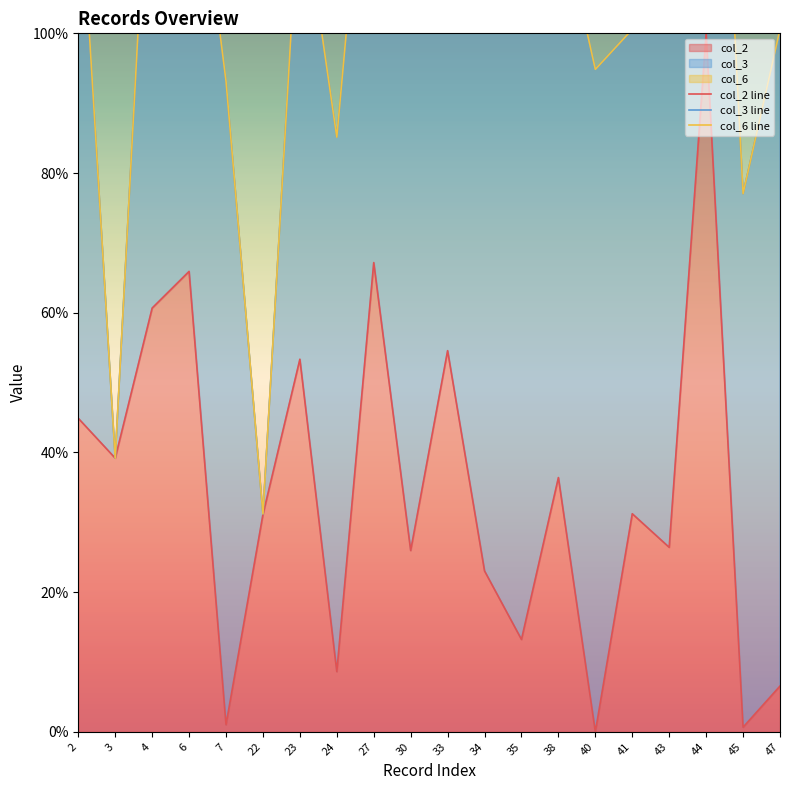

What is the value of the col_2 line point at the 6th from the left?

31.1